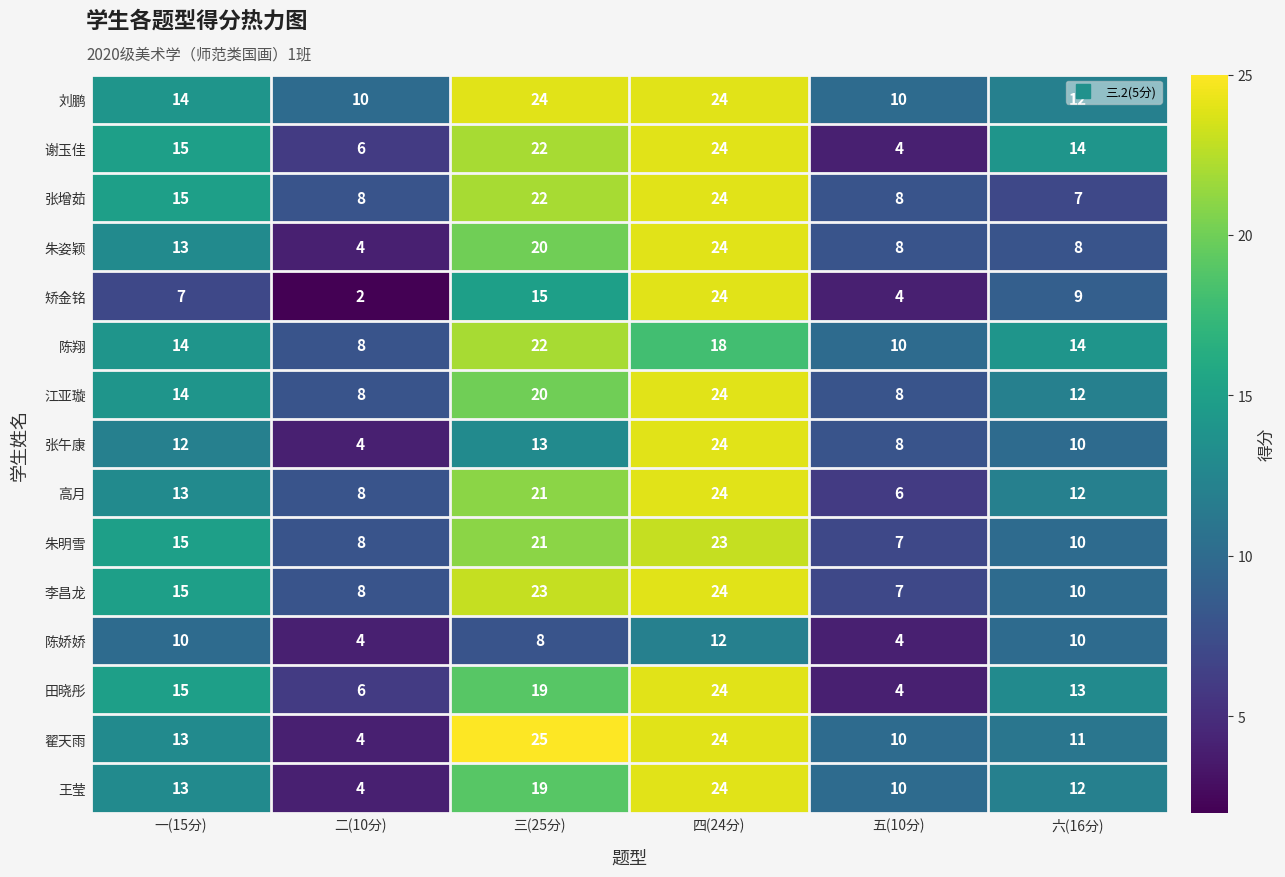

Which category has the highest value in the 高月 series?

四(24分)